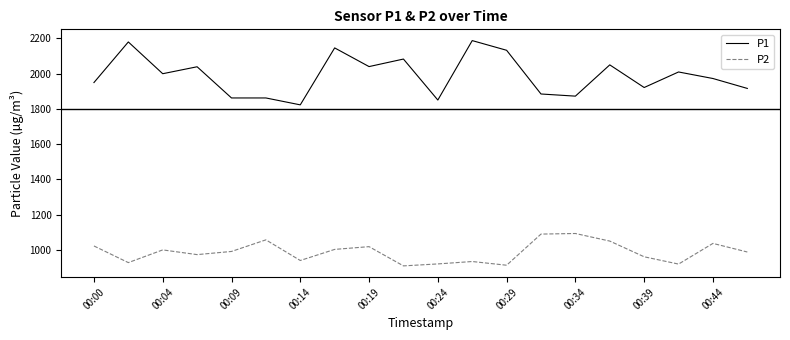

Which series has the largest total across all categories?

P1